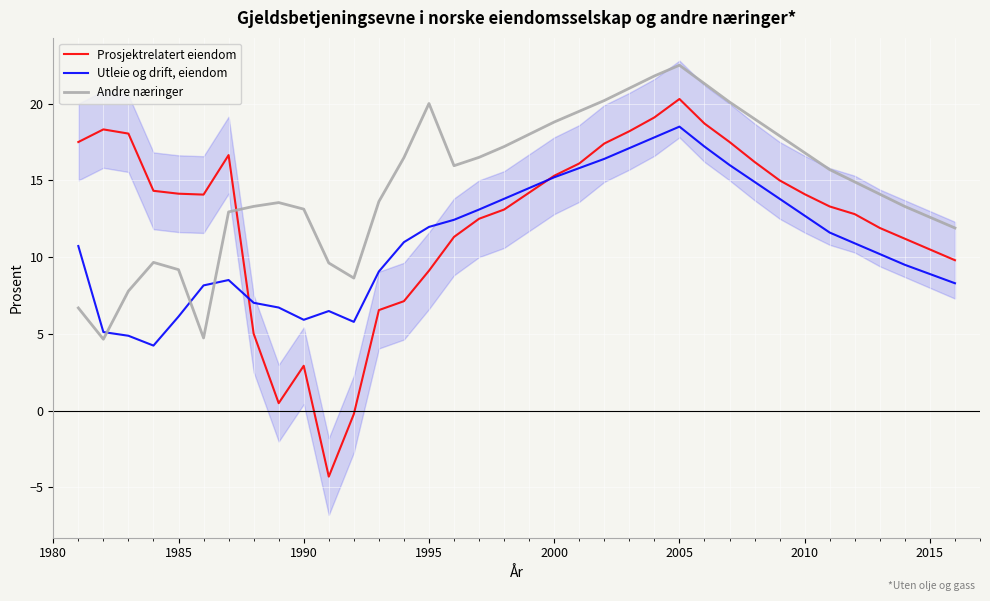

What is the value of the Andre næringer point at the 15th from the left?

20.0